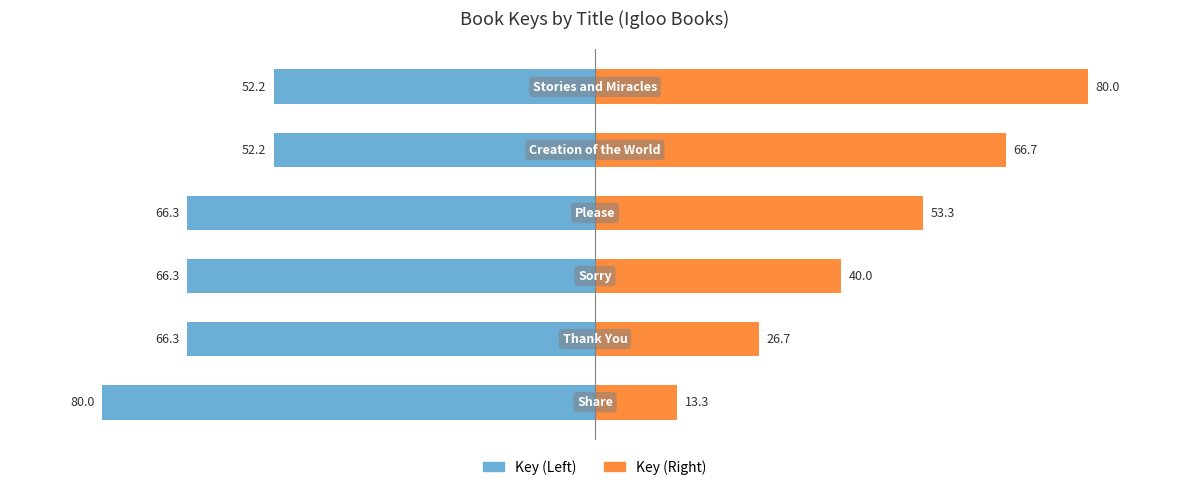

Is it true that Key (Right) equals 40.0 at 2?

True